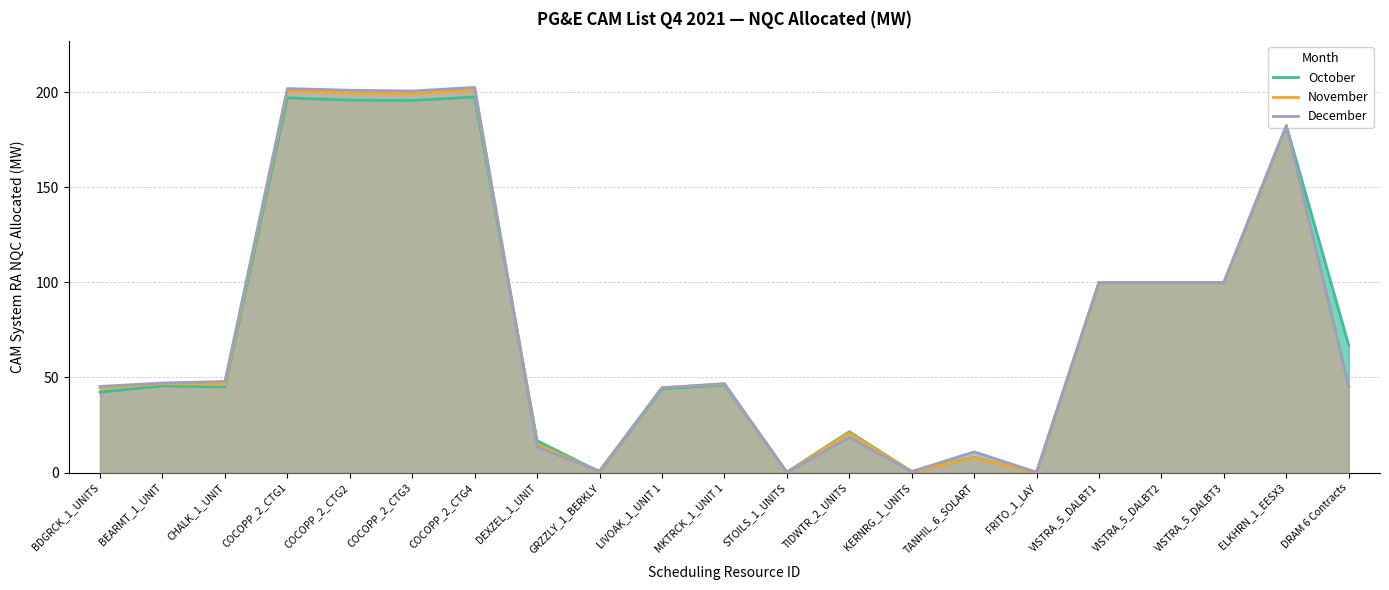

Where is the first local maximum for October?

BEARMT_1_UNIT